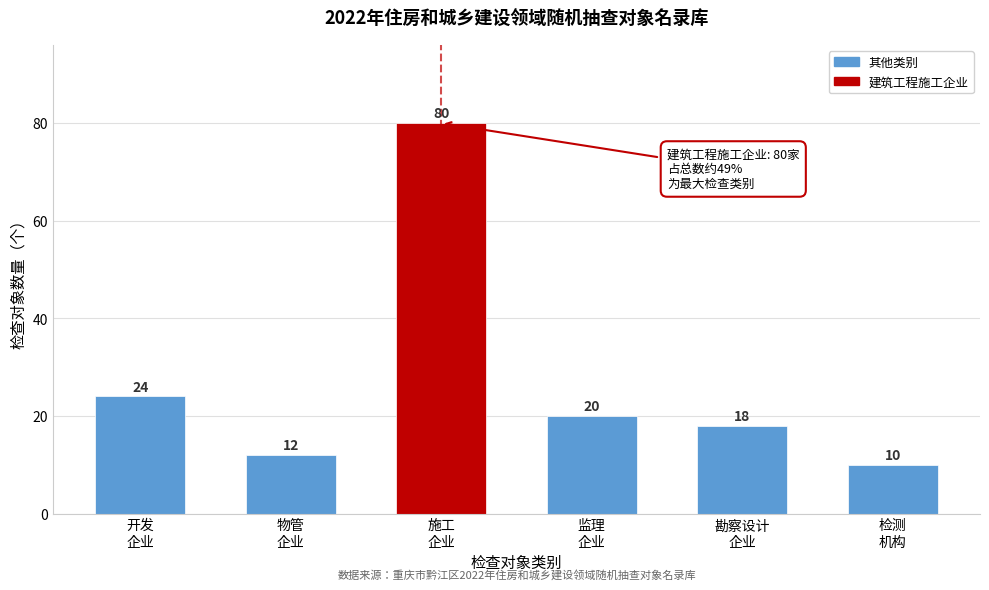

Reading left to right, extract all data points from this chart.

24	12	80	20	18	10